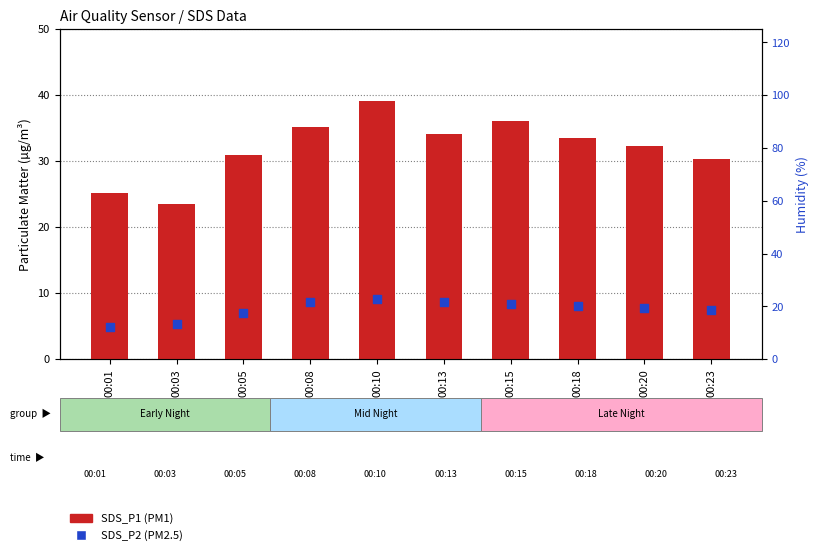

Which series reaches the minimum Y coordinate?

SDS_P2 (PM2.5)